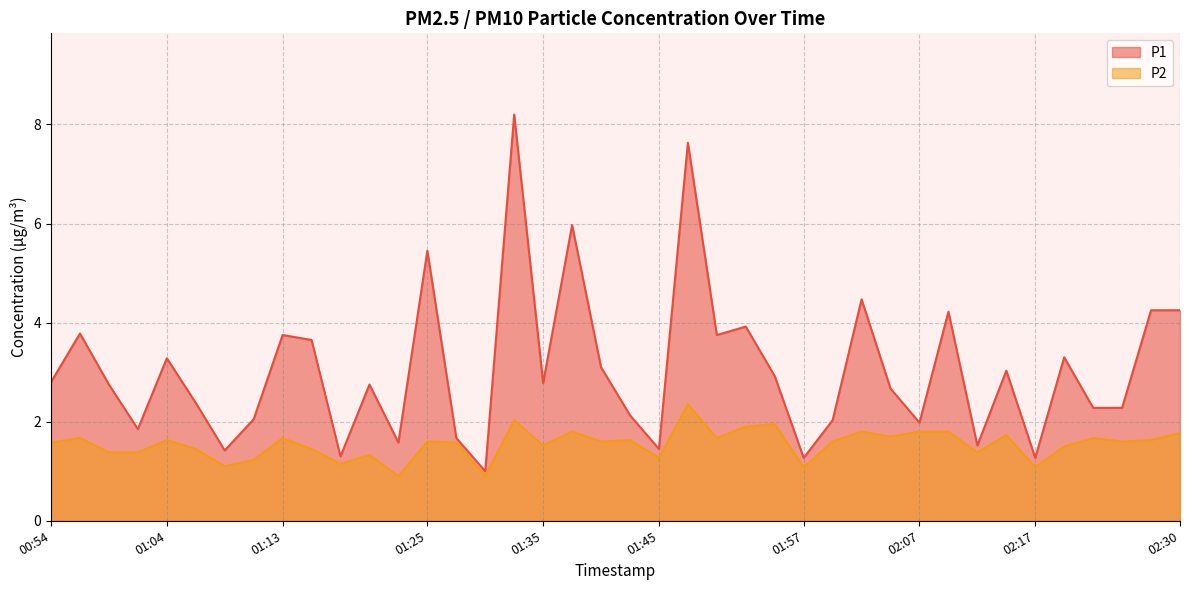

True or false: P1 and P2 cross at least once.

False